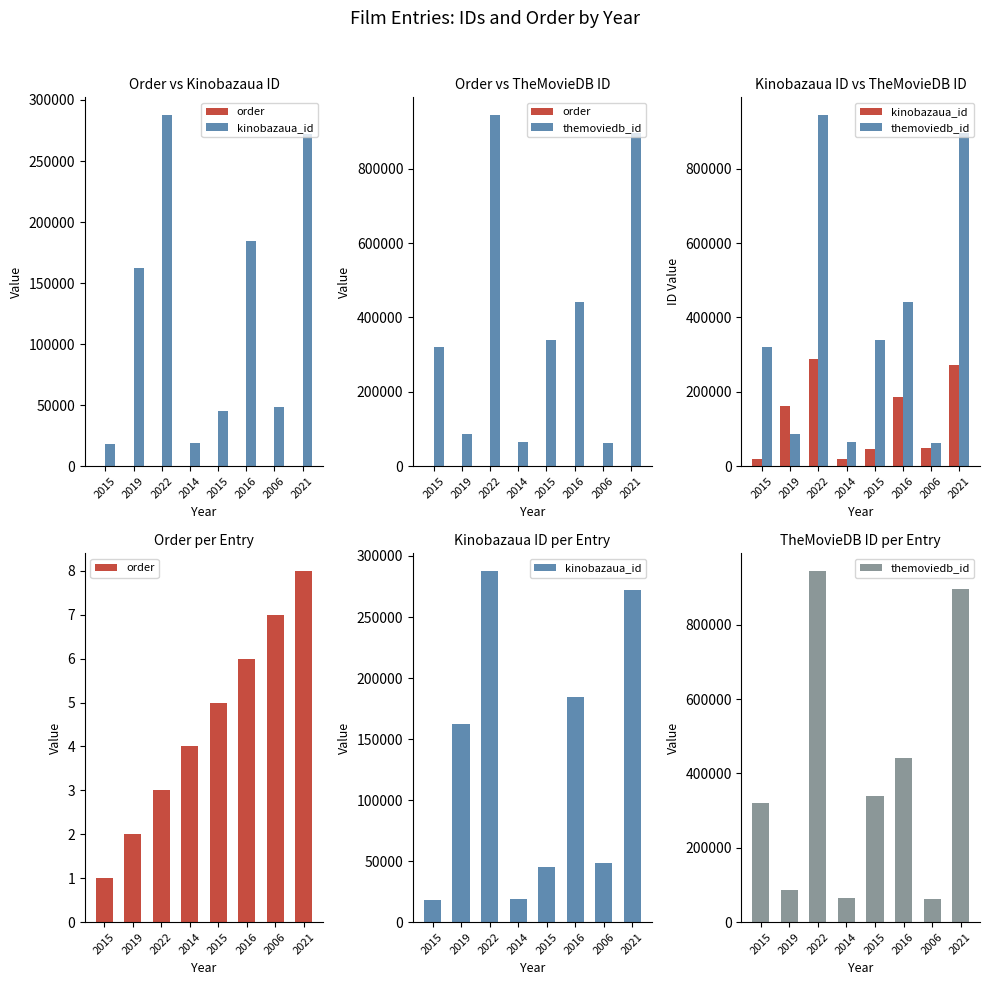

Is it true that kinobazaua_id equals 239115 at 2019?

False